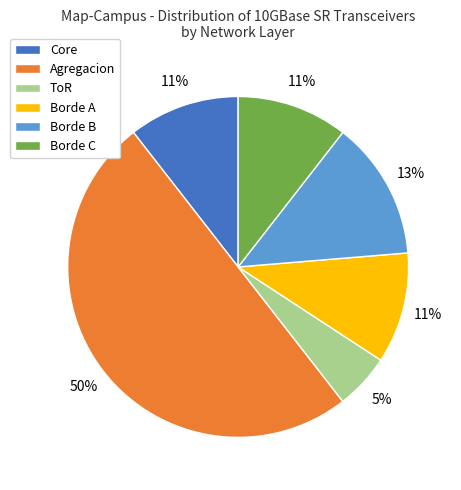

Which slice is the largest?

Agregacion